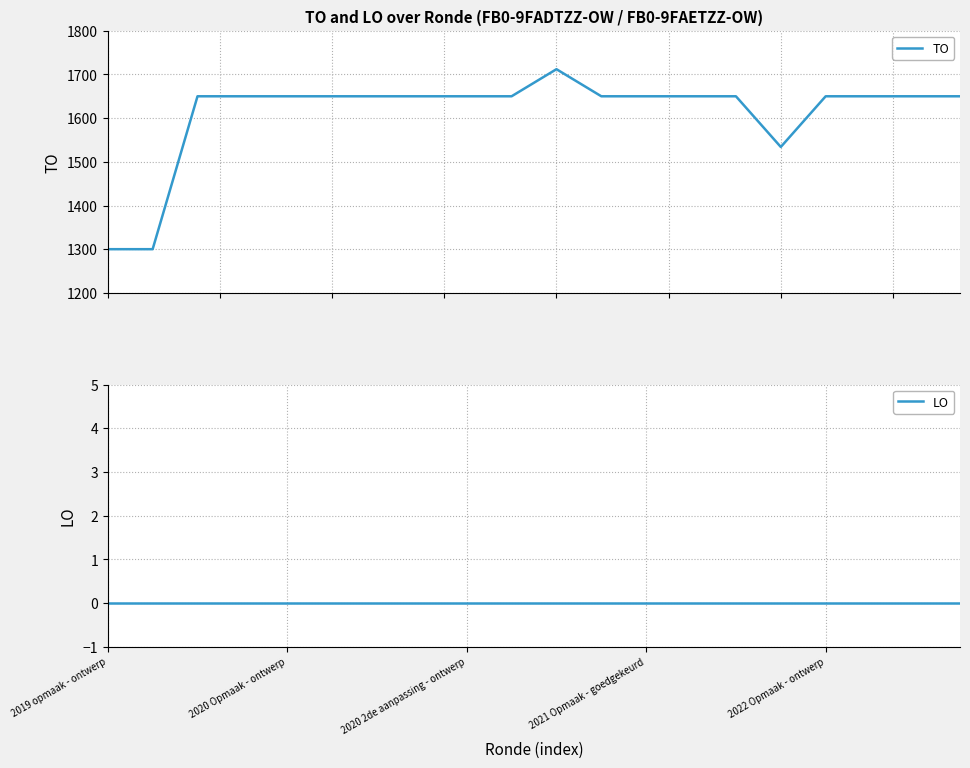

What is the lowest value of the TO series?

1300